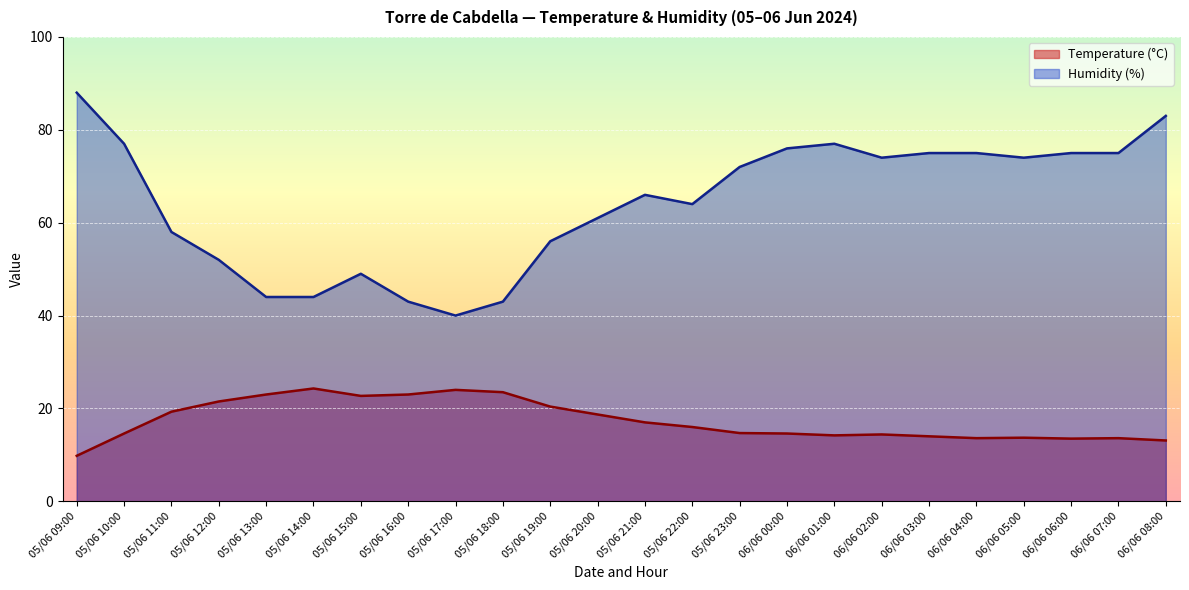

At 05/06 18:00, list the series in order from smallest to largest.

Temperature (°C), Humidity (%)